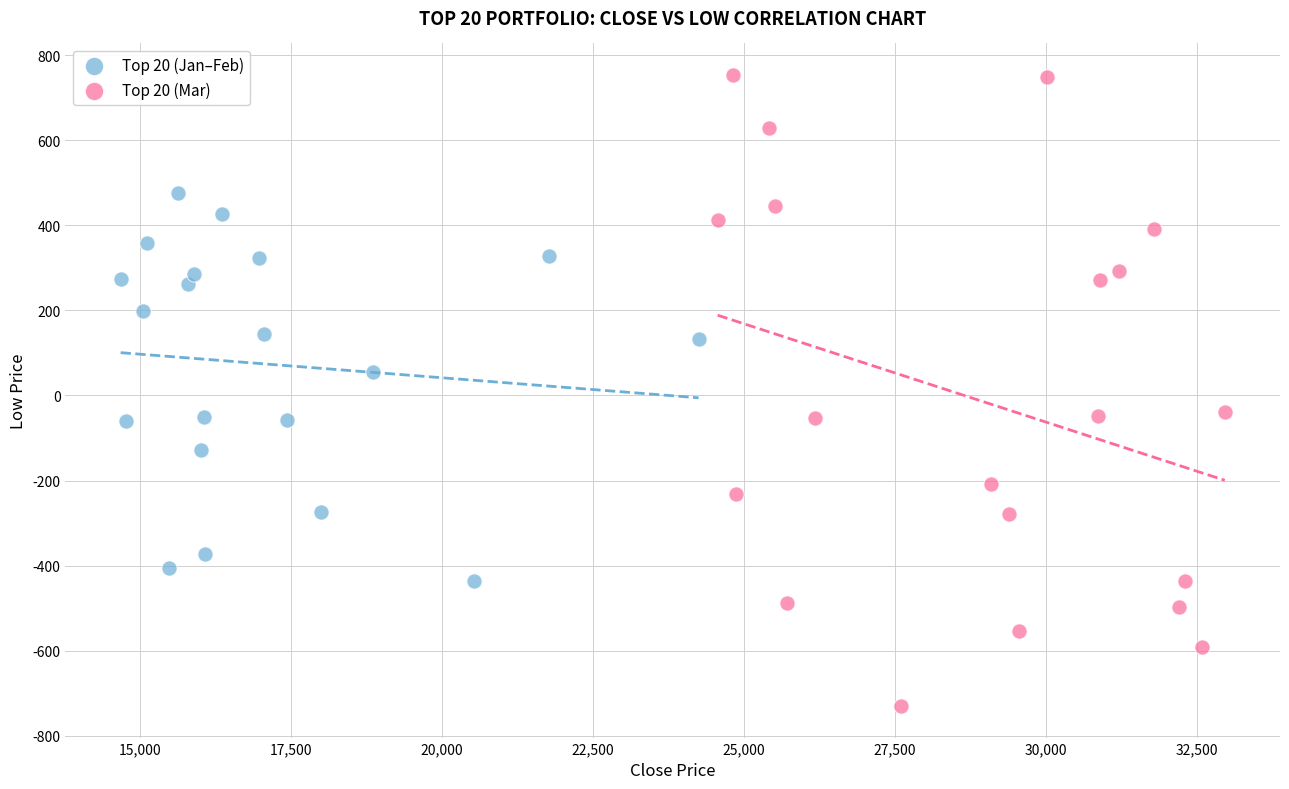

Which series has the largest Y range (max minus min)?

Top 20 (Mar)